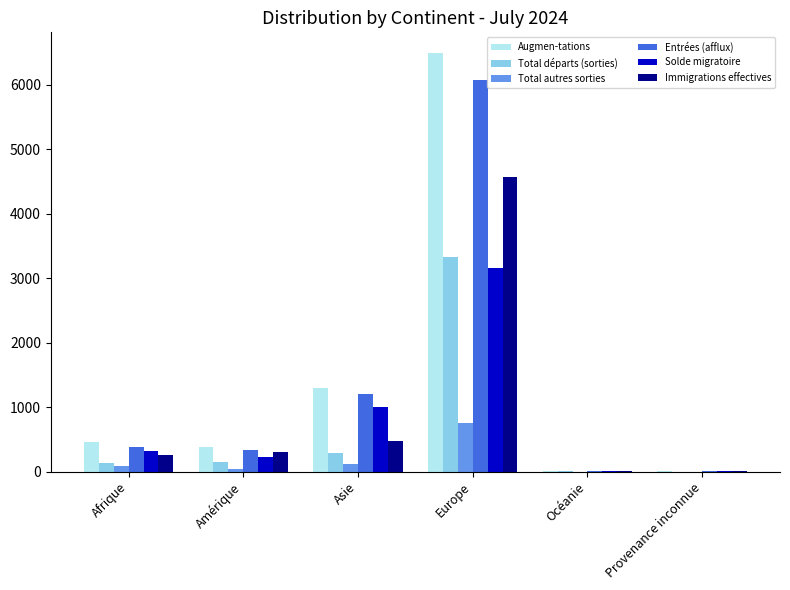

Which series has the widest spread of values?

Augmen-tations